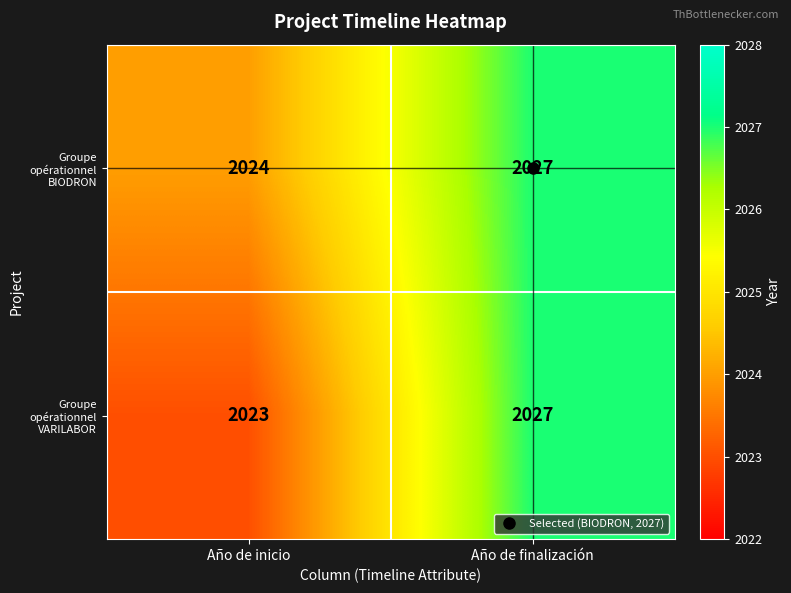

Which series has the widest spread of values?

Groupe opérationnel VARILABOR